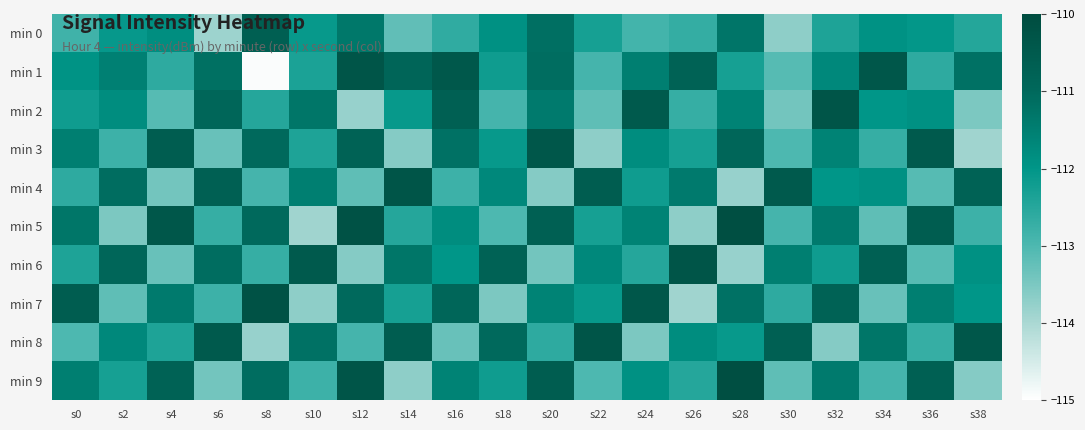

How many categories are shown in the chart?

20